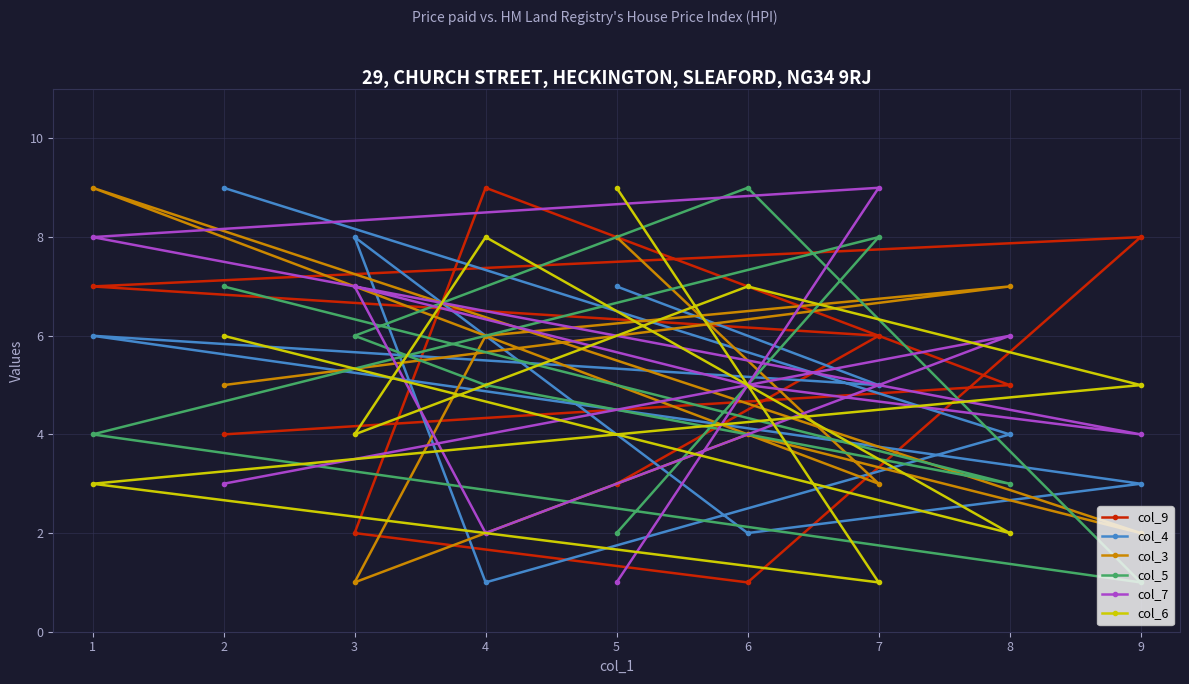

How many categories are shown in the chart?

9